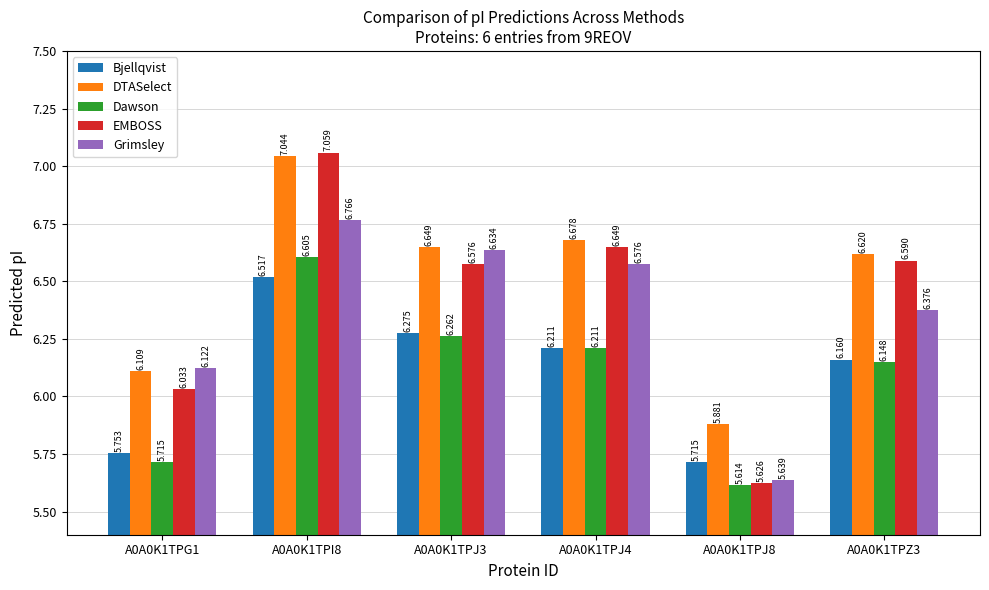

How many data points does each series have?

6